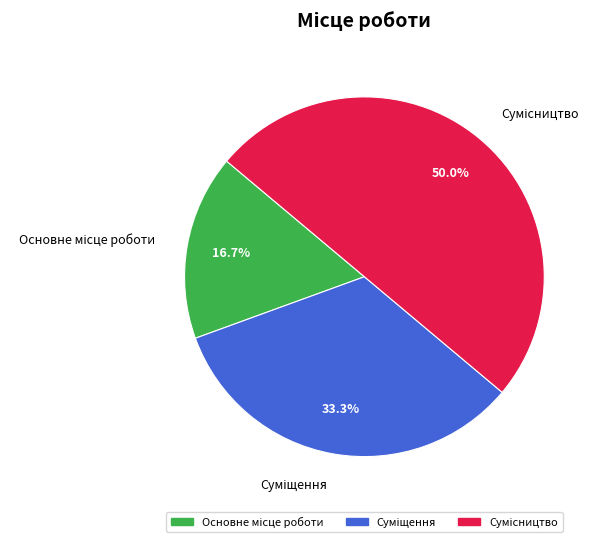

Count the number of slices in the pie.

3